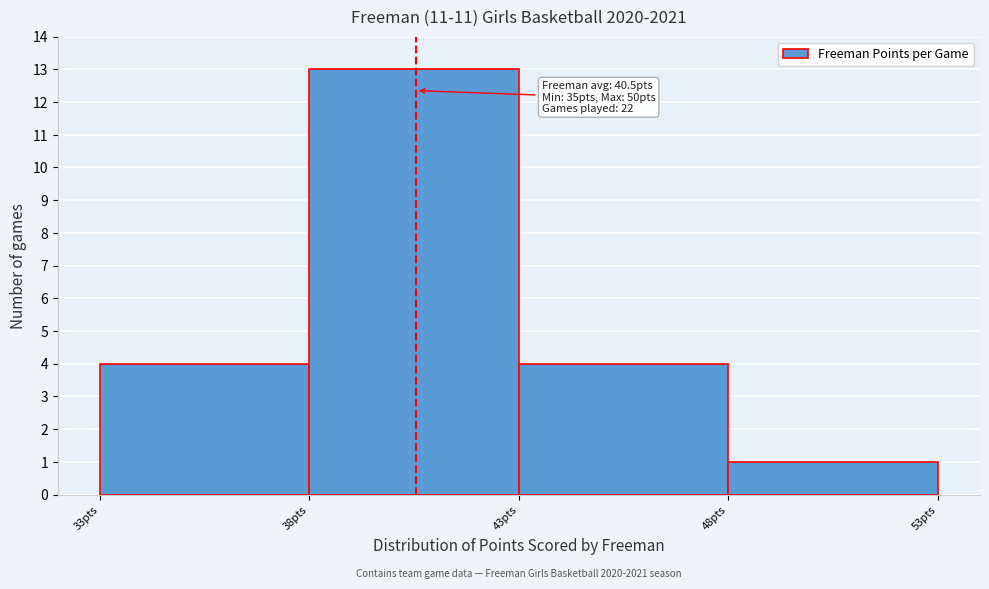

Which range on the x-axis has the tallest bar?

38 to 43